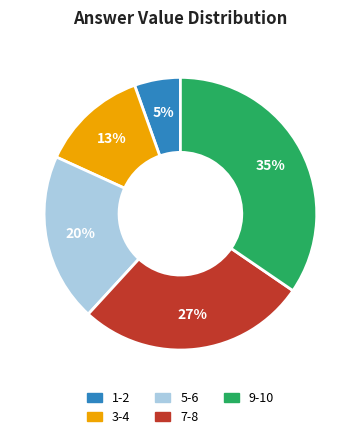

To the nearest percent, what is the average slice percentage?

20%